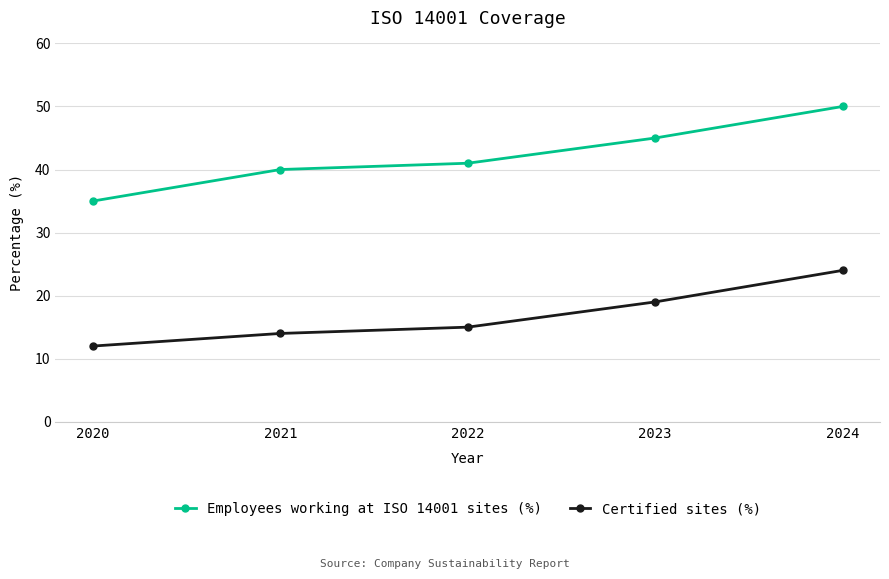

List the labels in order of Certified sites (%) value, largest first.

2024, 2023, 2022, 2021, 2020